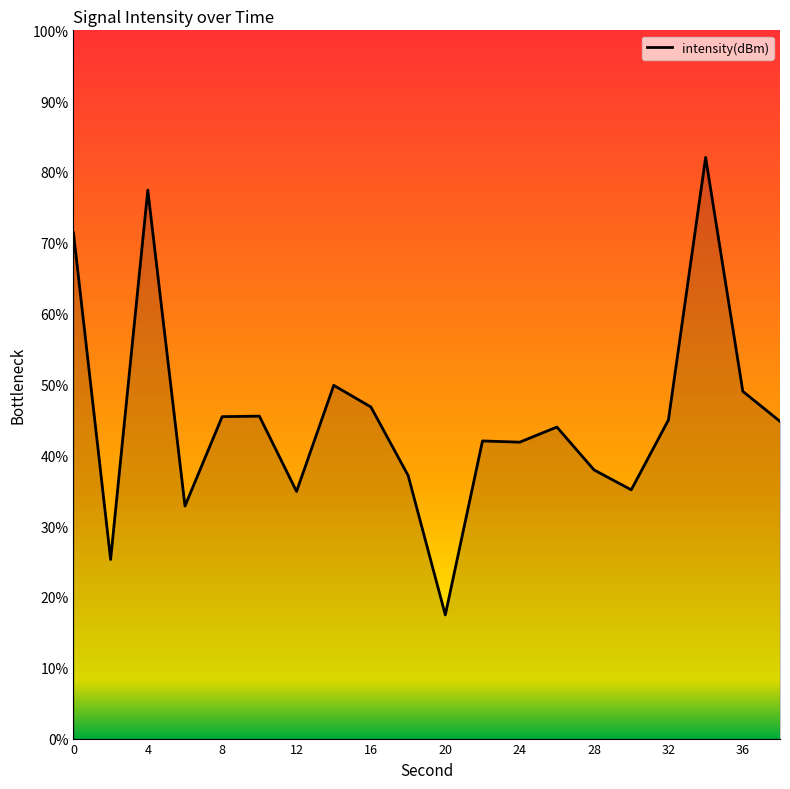

What is the maximum value shown in the chart?

82.1